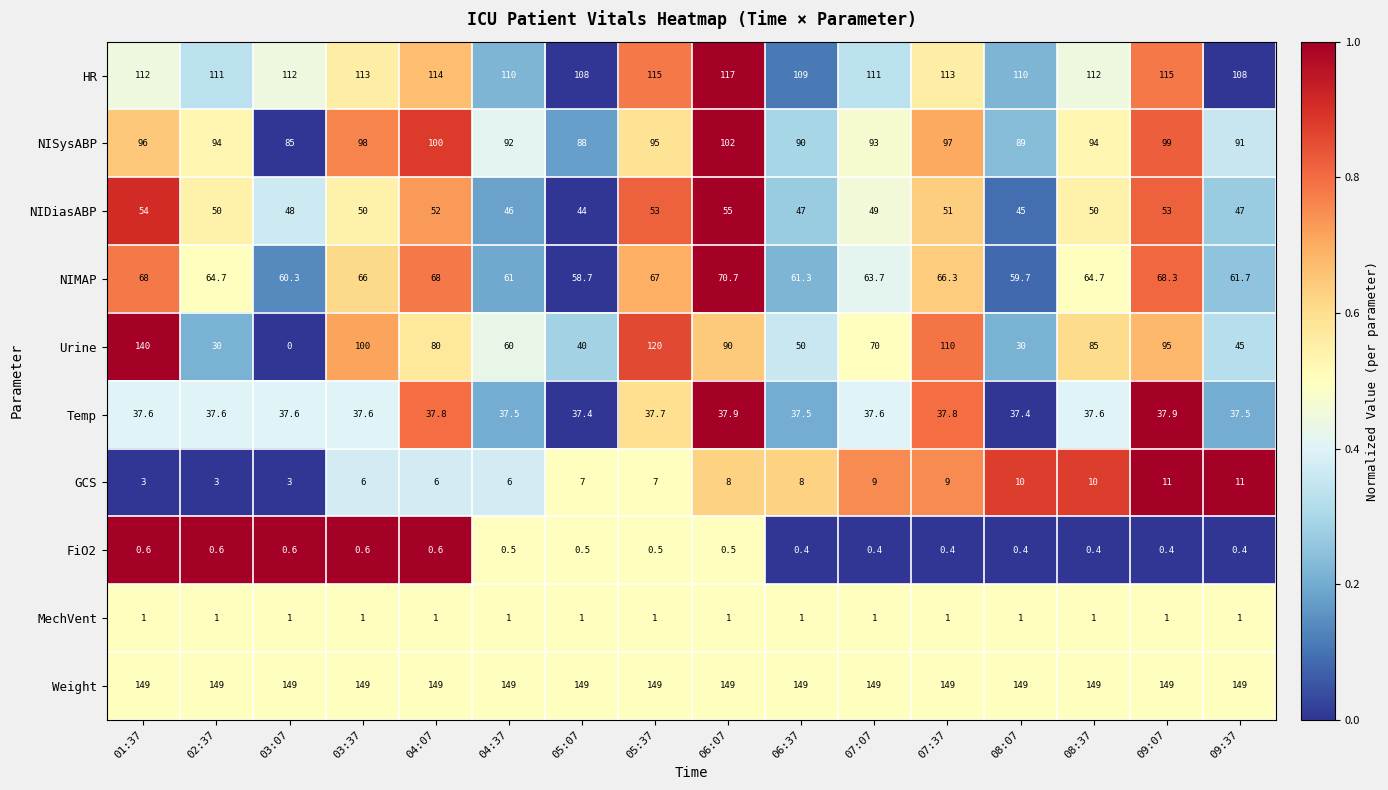

What is the total value across all series at 08:07?

531.5